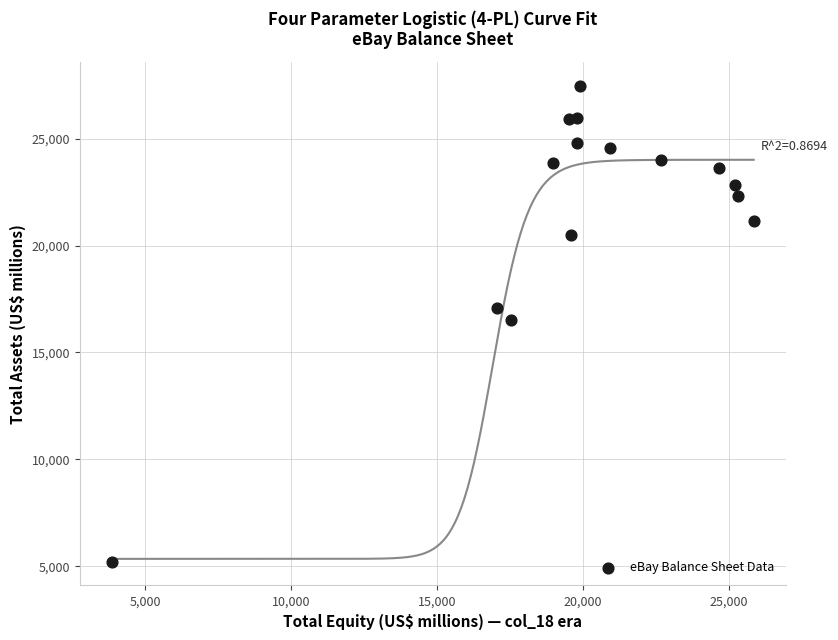

What is the range of Y values (max minus min)?

22274